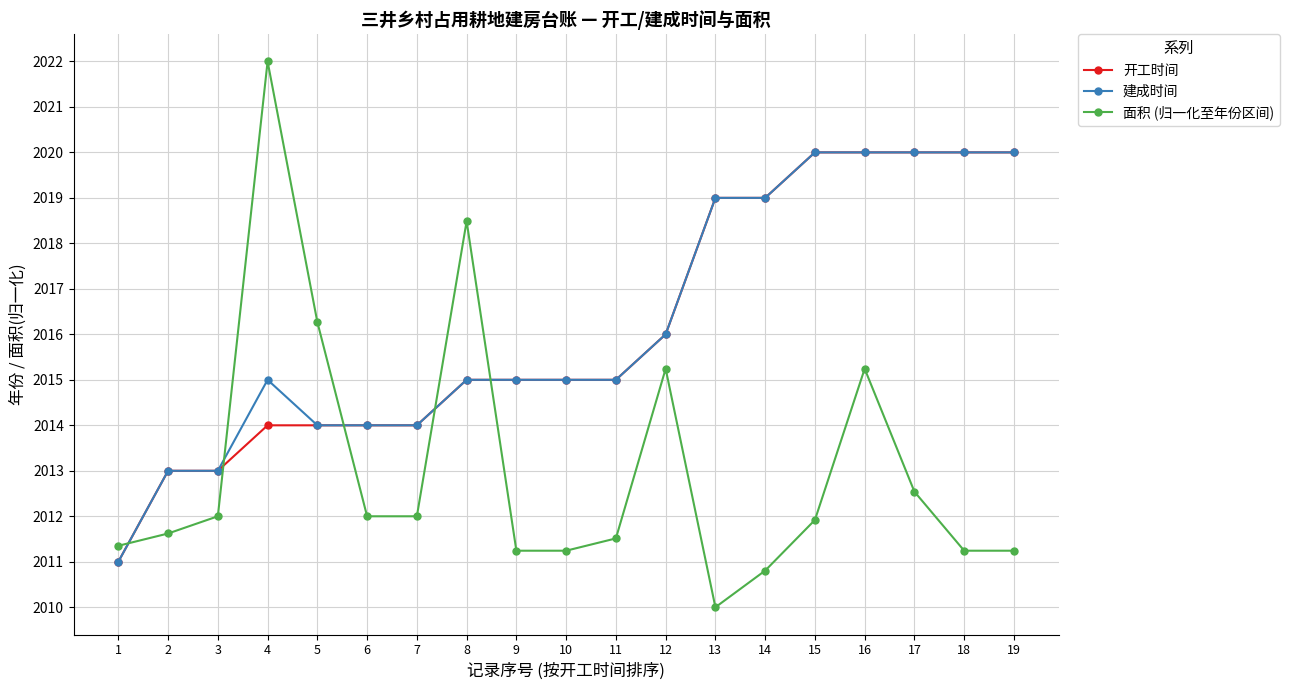

Reading left to right, what are all the values shown in this chart?

开工时间: 2011.0	2013.0	2013.0	2014.0	2014.0	2014.0	2014.0	2015.0	2015.0	2015.0	2015.0	2016.0	2019.0	2019.0	2020.0	2020.0	2020.0	2020.0	2020.0
建成时间: 2011.0	2013.0	2013.0	2015.0	2014.0	2014.0	2014.0	2015.0	2015.0	2015.0	2015.0	2016.0	2019.0	2019.0	2020.0	2020.0	2020.0	2020.0	2020.0
面积 (归一化至年份区间): 2011.4	2011.6	2012.0	2022.0	2016.3	2012.0	2012.0	2018.5	2011.2	2011.2	2011.5	2015.2	2010.0	2010.8	2011.9	2015.2	2012.5	2011.2	2011.2